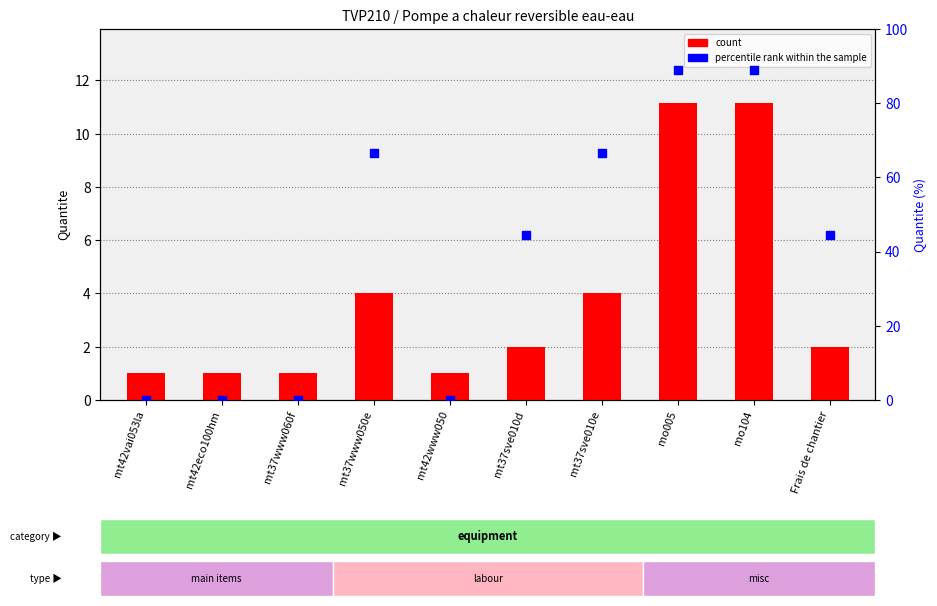

At how many categories does at least one series exceed 85?

2